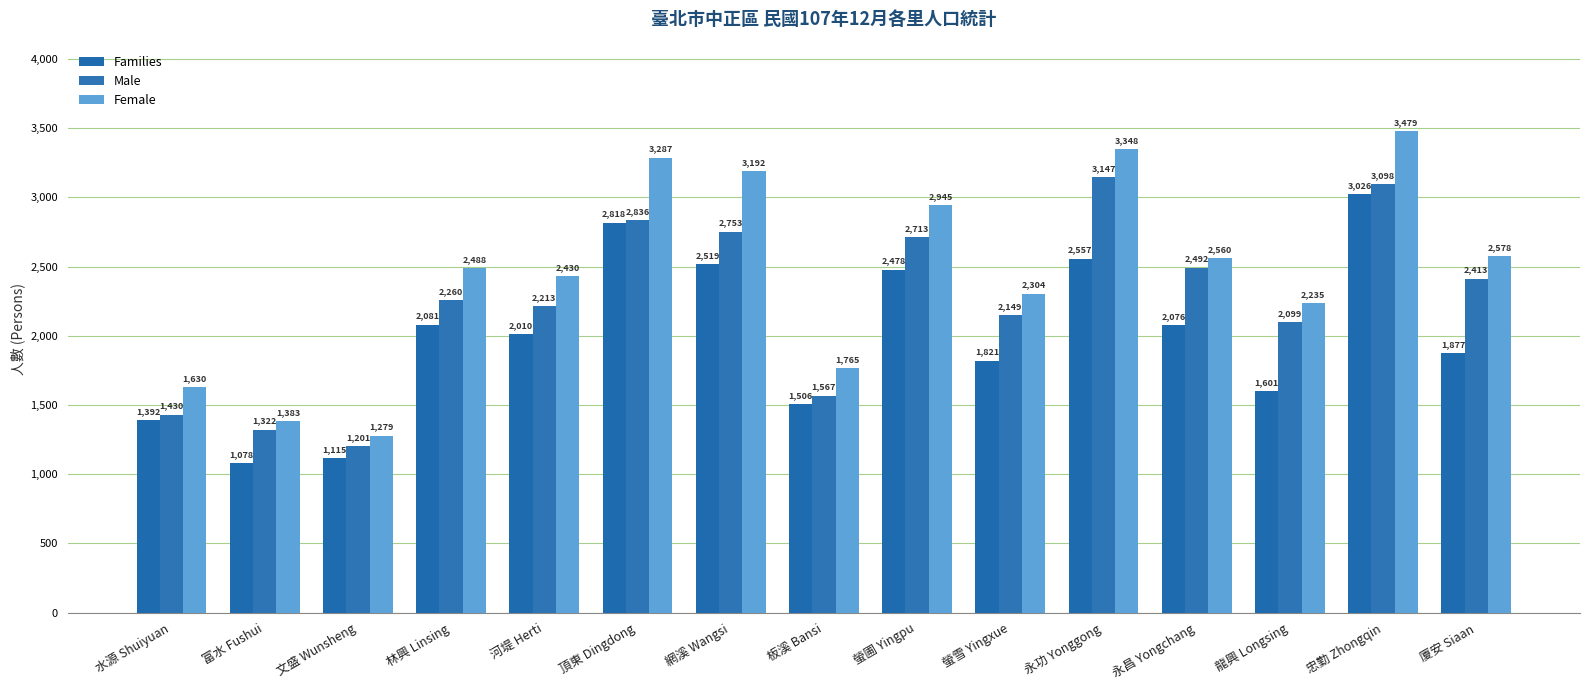

What is the sum of all Male values?

33693